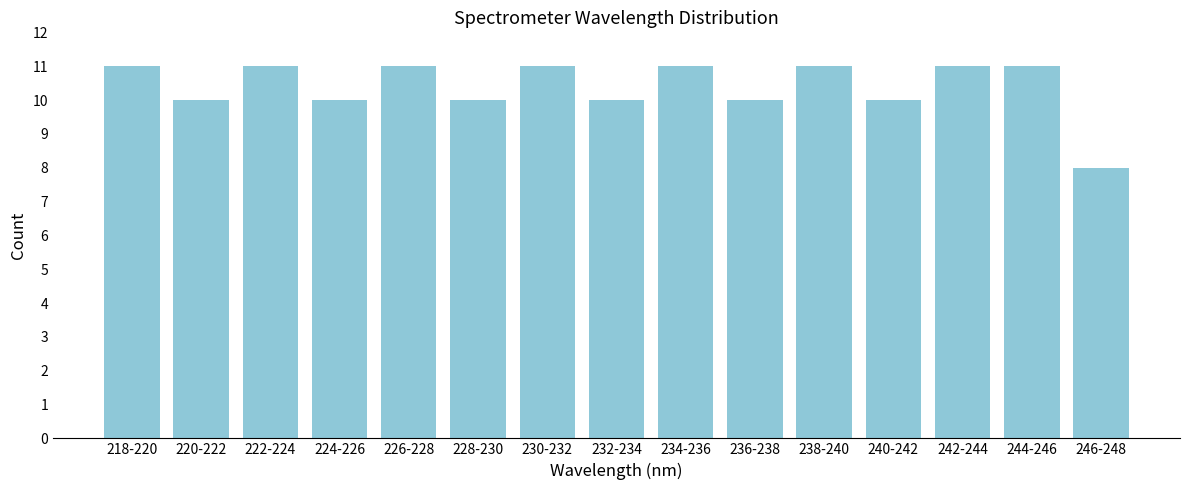

Reading left to right, what are all the values shown in this chart?

11	10	11	10	11	10	11	10	11	10	11	10	11	11	8